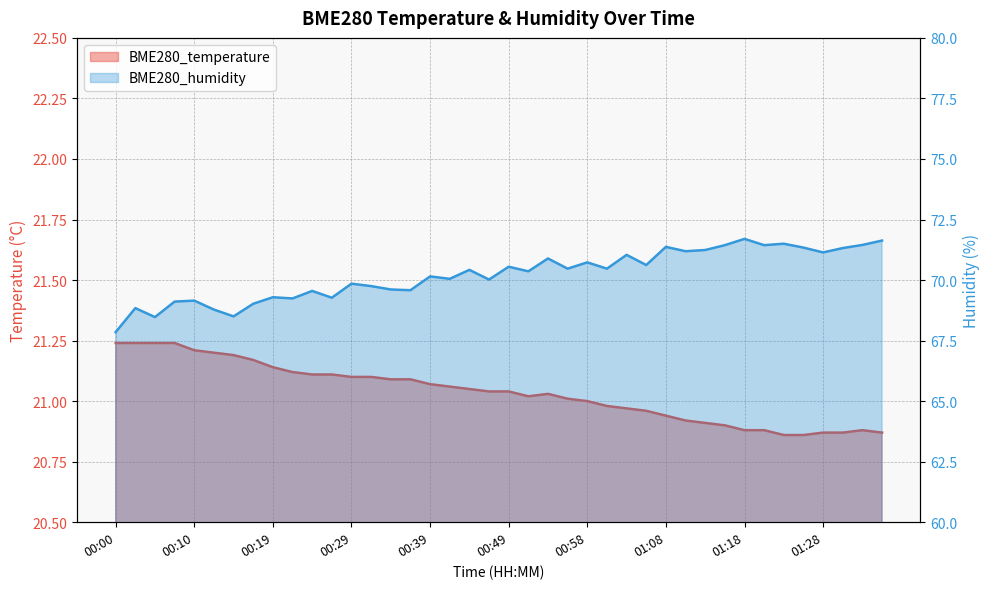

At which category is the sum across all series the highest?

01:18